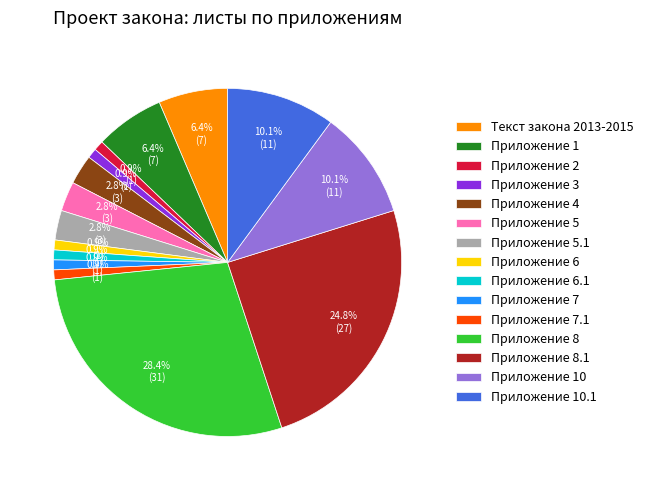

To the nearest percent, what is the difference between the Приложение 8 and Приложение 4 slice percentages?

26%